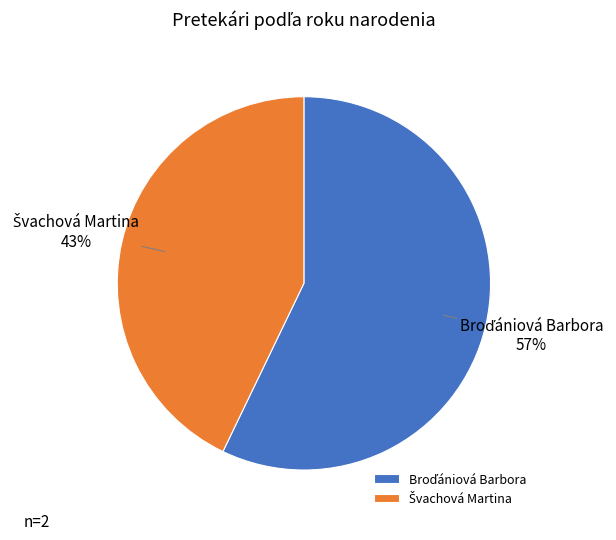

To the nearest percent, what is the average slice percentage?

50%